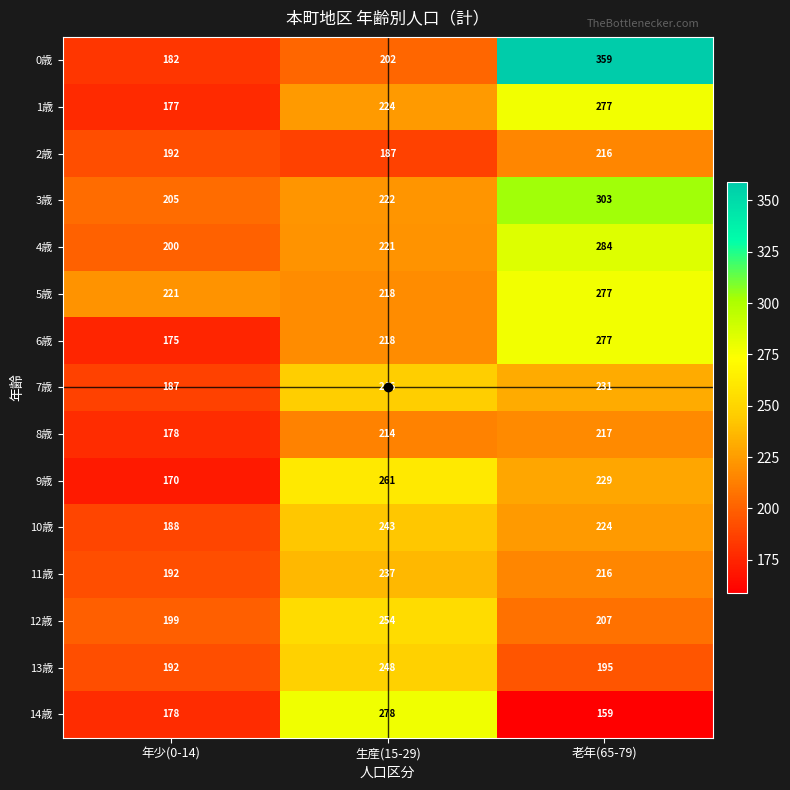

What is the average value of the 5歳 series?

239